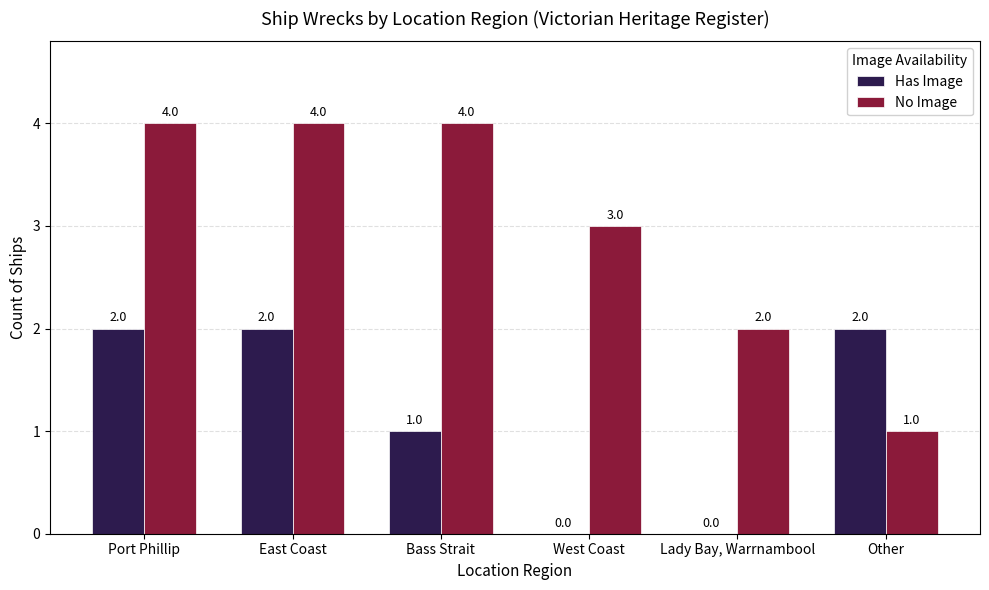

What is the sum of all No Image values?

18